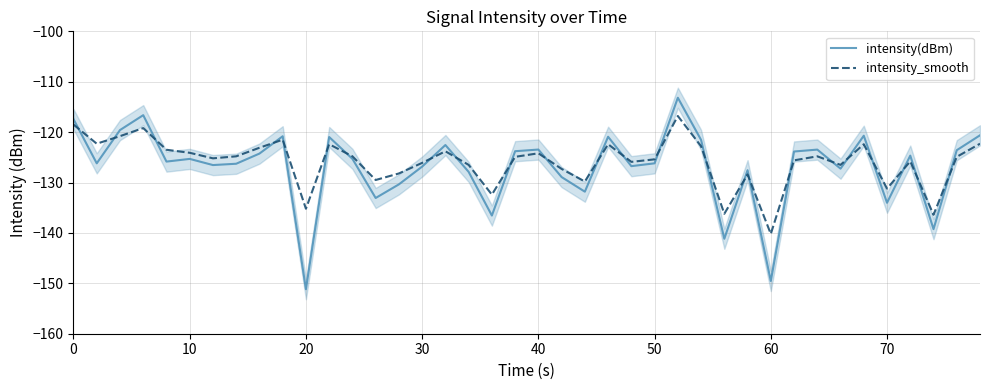

What is the highest value of the intensity(dBm) series?

-113.2